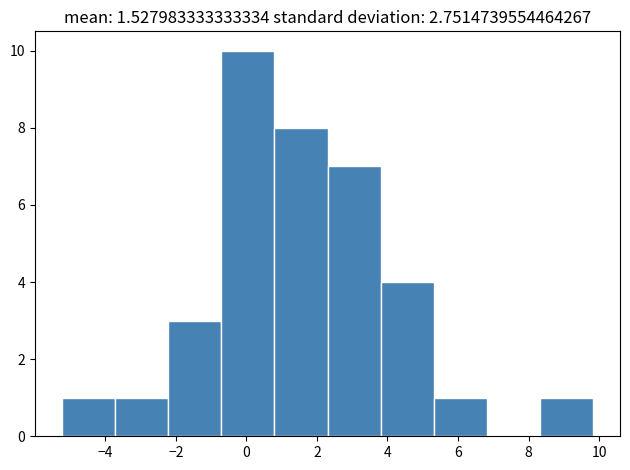

Which range on the x-axis has the tallest bar?

-0.8 to 0.8